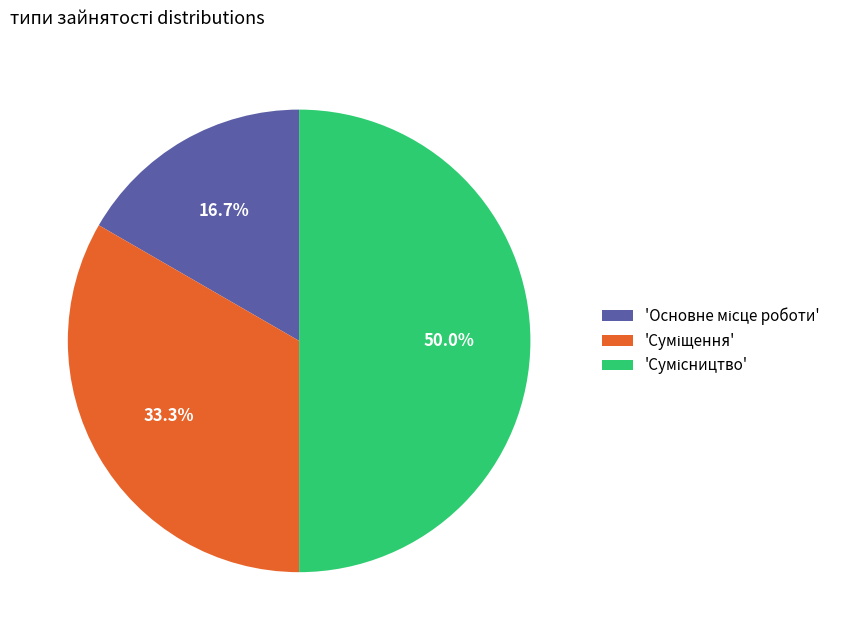

Is there any slice that represents more than half of the pie?

No